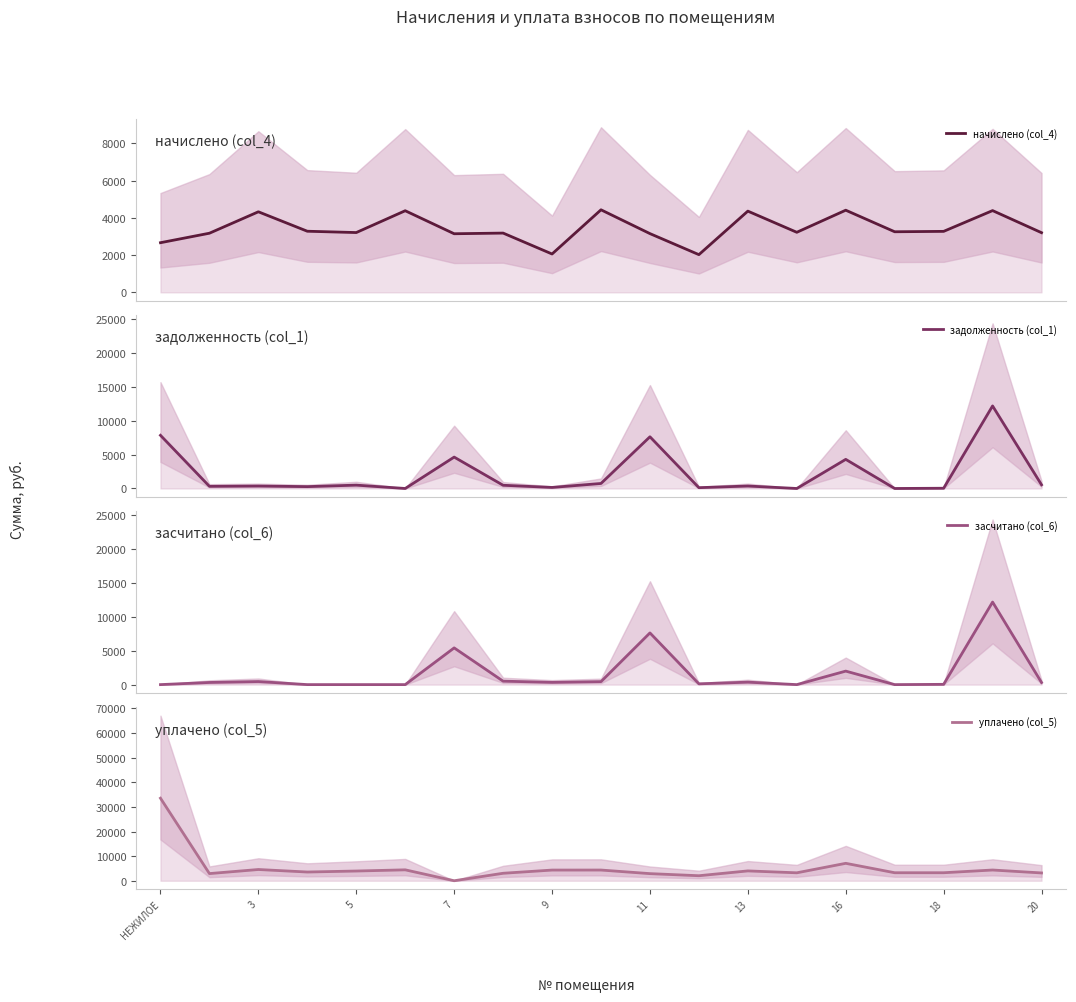

Which series changed the most between 11 and 14?

задолженность (col_1)